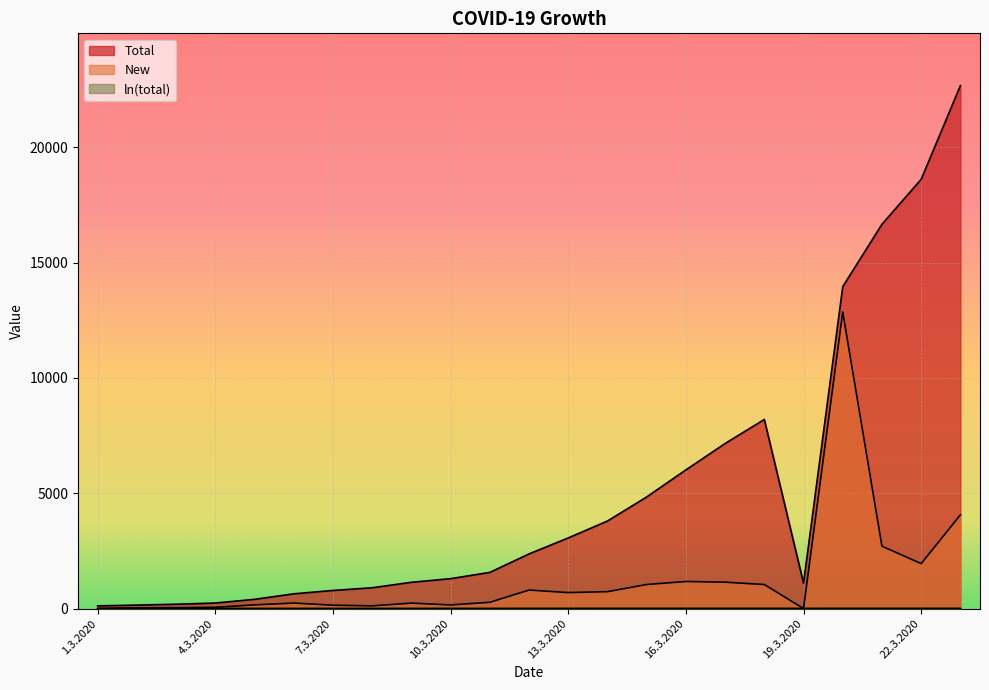

Where is the first local maximum for New?

6.3.2020